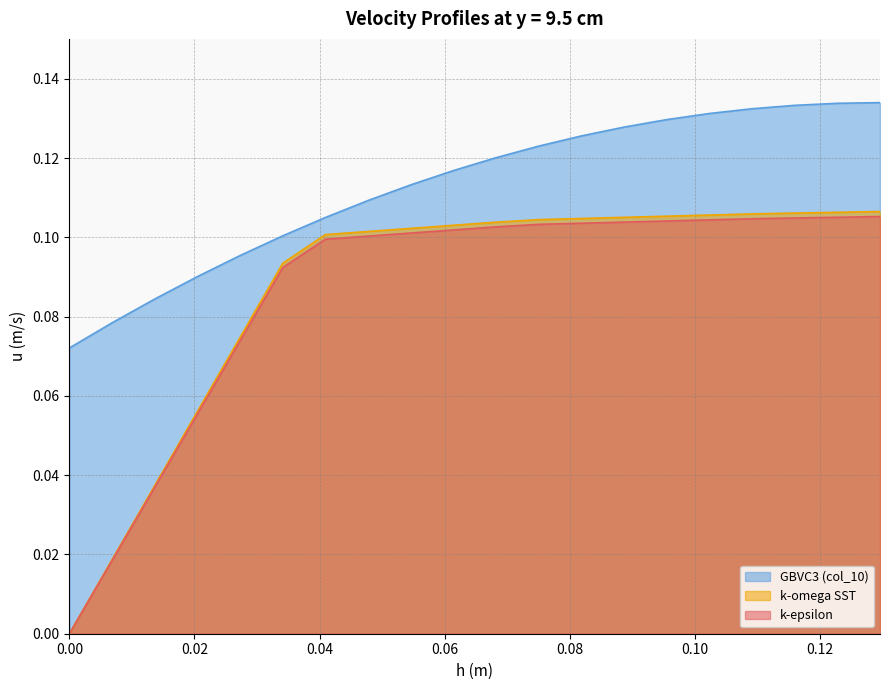

What is the difference between the maximum and minimum values in the k-epsilon series?

0.1